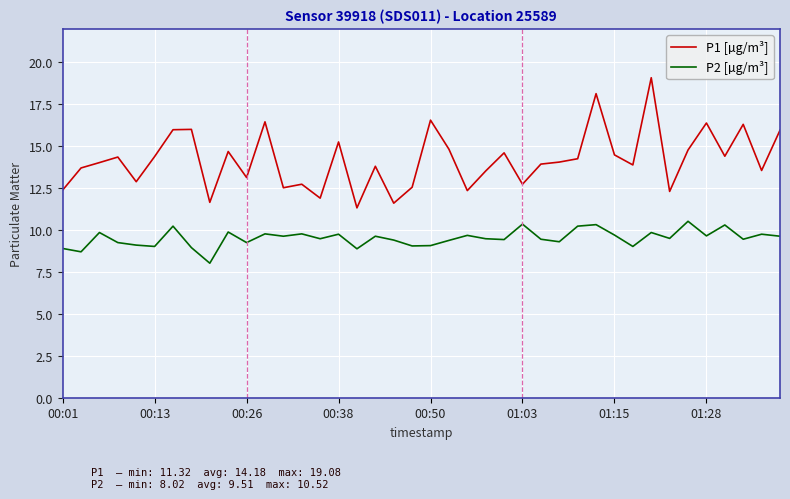

Which series has the largest total across all categories?

P1 [µg/m³]